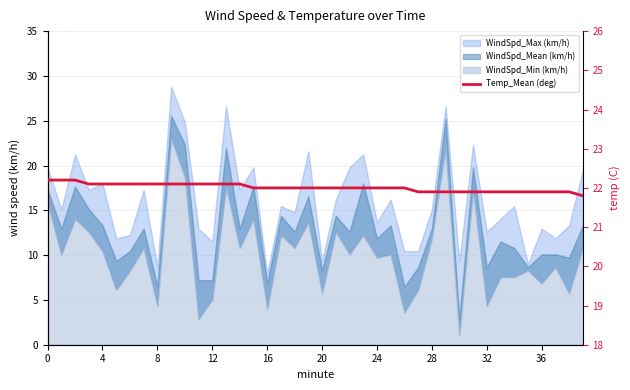

What is the change in value from 16 to 15?

-0.1